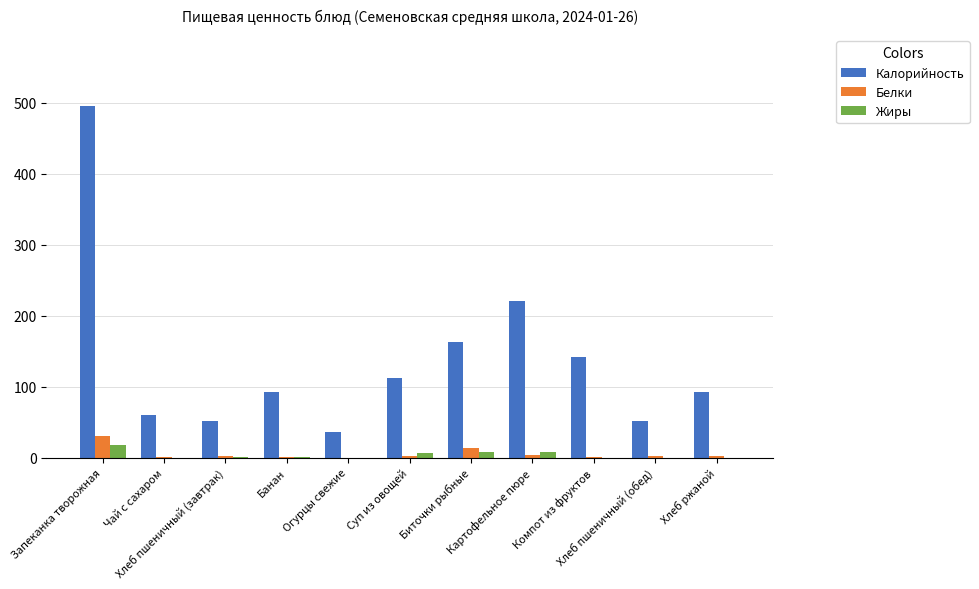

Which series has the largest total across all categories?

Калорийность